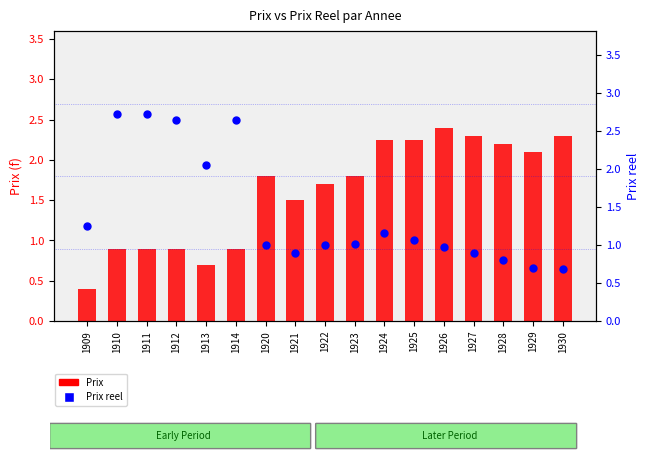

Which series has the largest total across all categories?

Prix